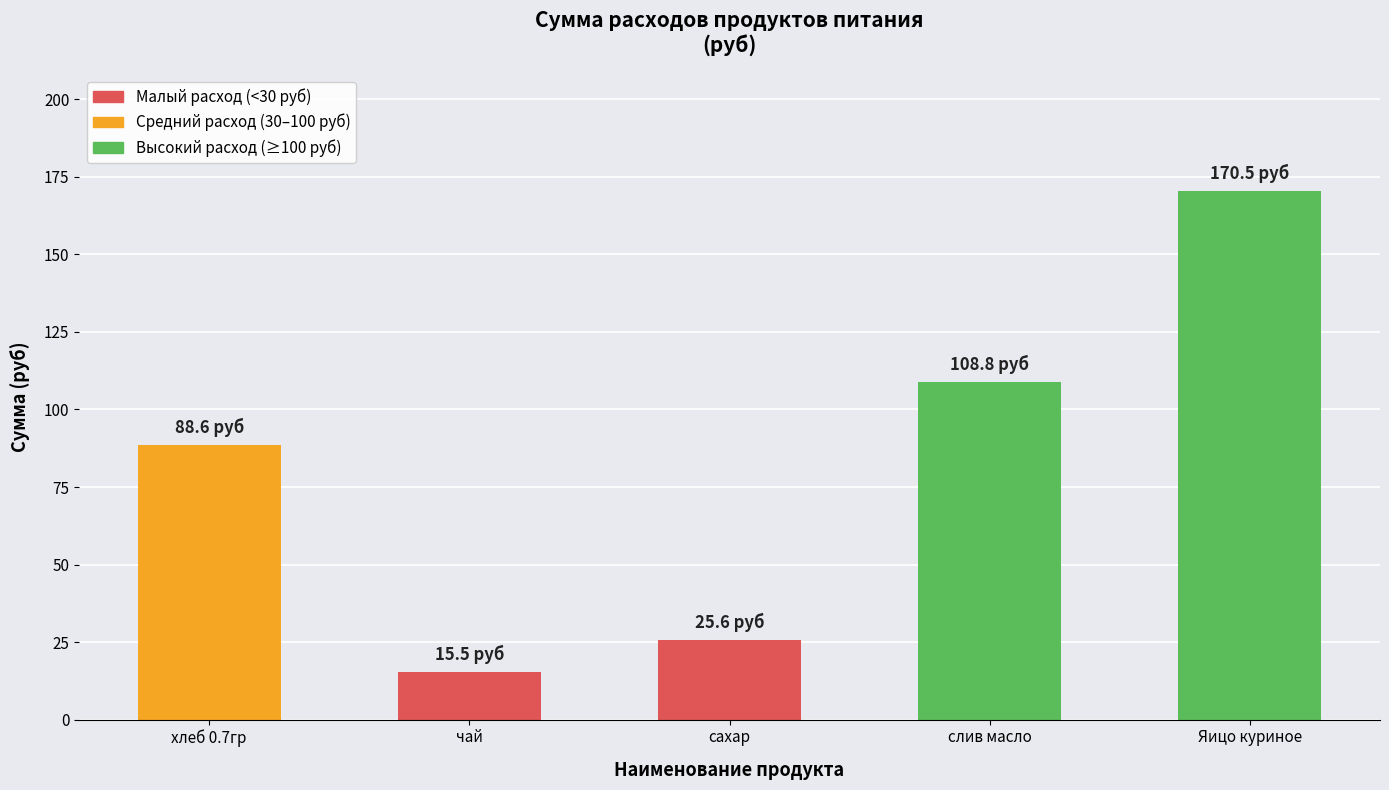

Rank the categories by value from highest to lowest.

Яицо куриное, слив масло, хлеб 0.7гр, сахар, чай